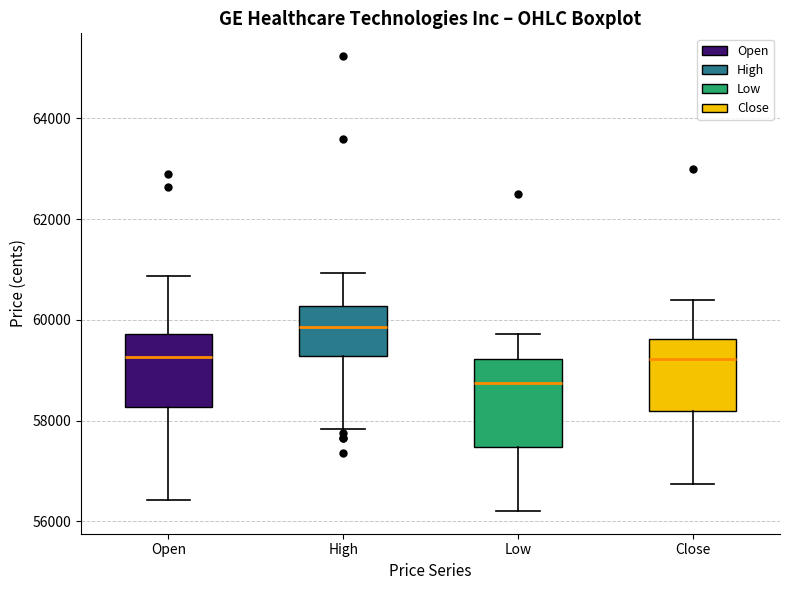

Which box has the highest median line?

High